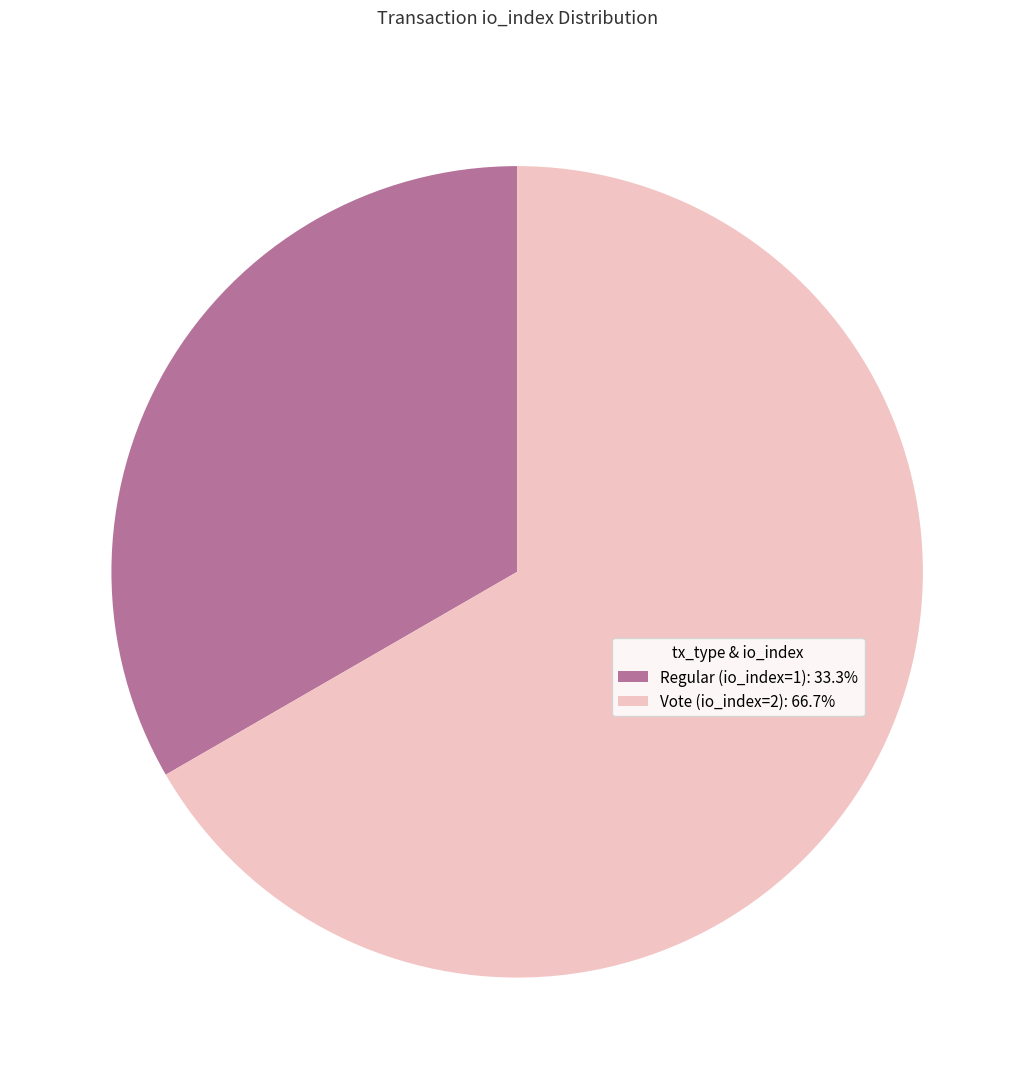

What is the ratio of the value at Regular (io_index=1) to the value at Vote (io_index=2)?

0.5